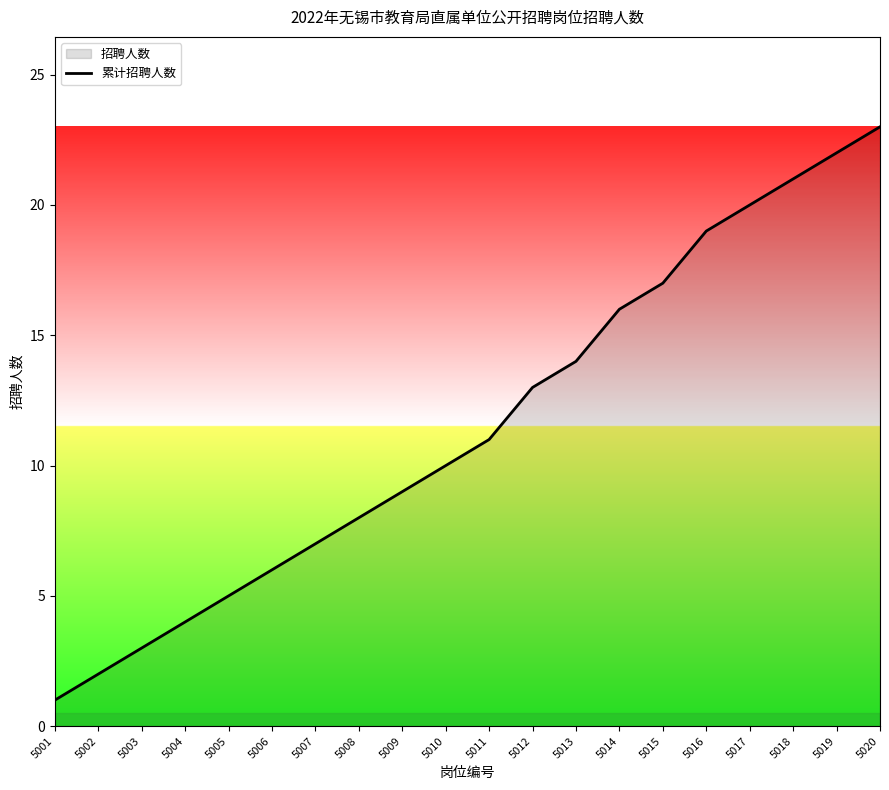

Rank the categories by value from lowest to highest.

5001, 5002, 5003, 5004, 5005, 5006, 5007, 5008, 5009, 5010, 5011, 5012, 5013, 5014, 5015, 5016, 5017, 5018, 5019, 5020